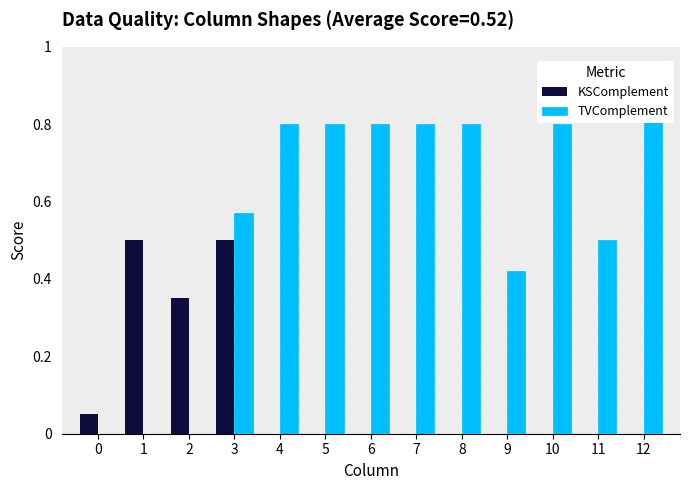

What are all the series names shown in the legend?

KSComplement, TVComplement